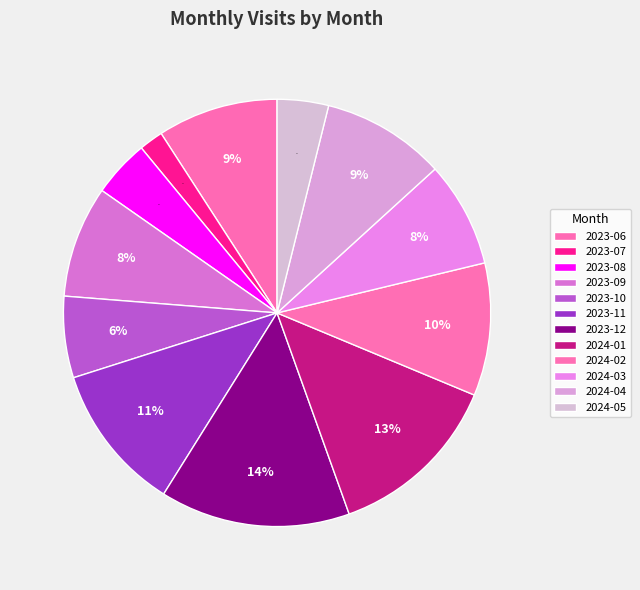

To the nearest percent, what is the difference between the largest and smallest slice percentages?

13%